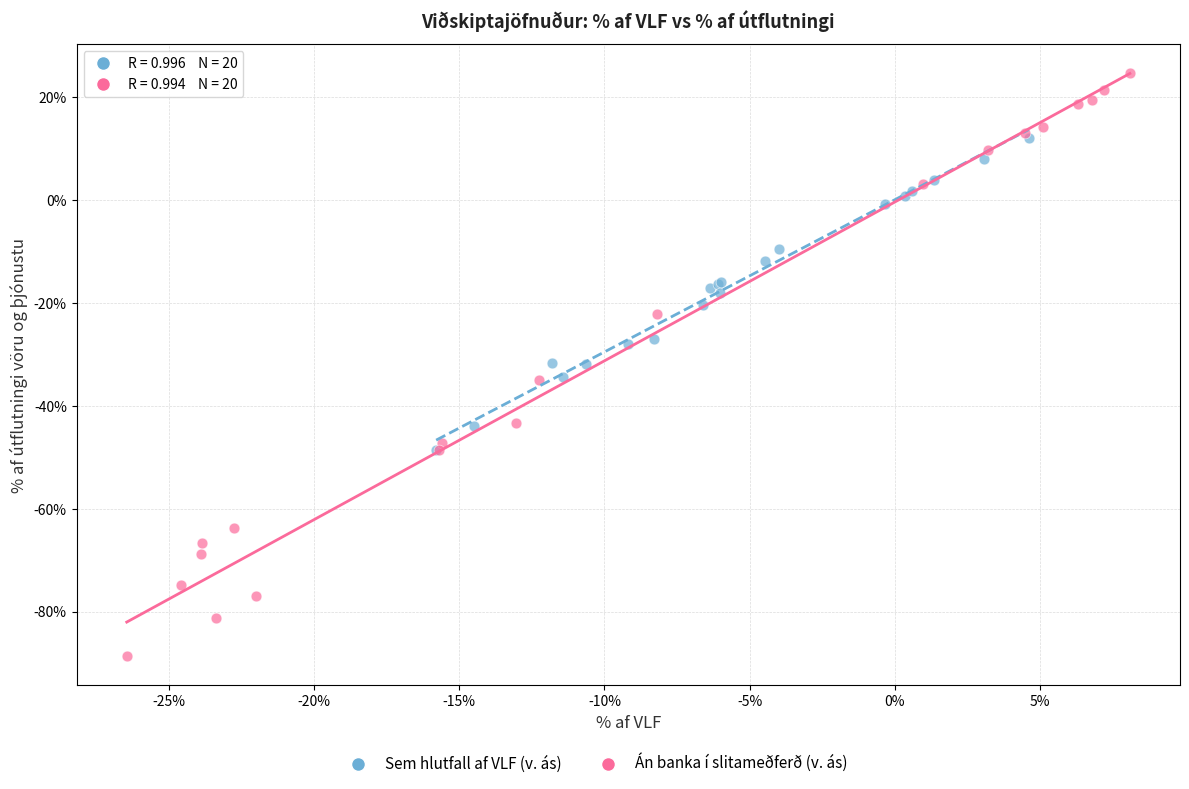

Which series reaches the minimum Y coordinate?

Án banka í slitameðferð (v. ás)